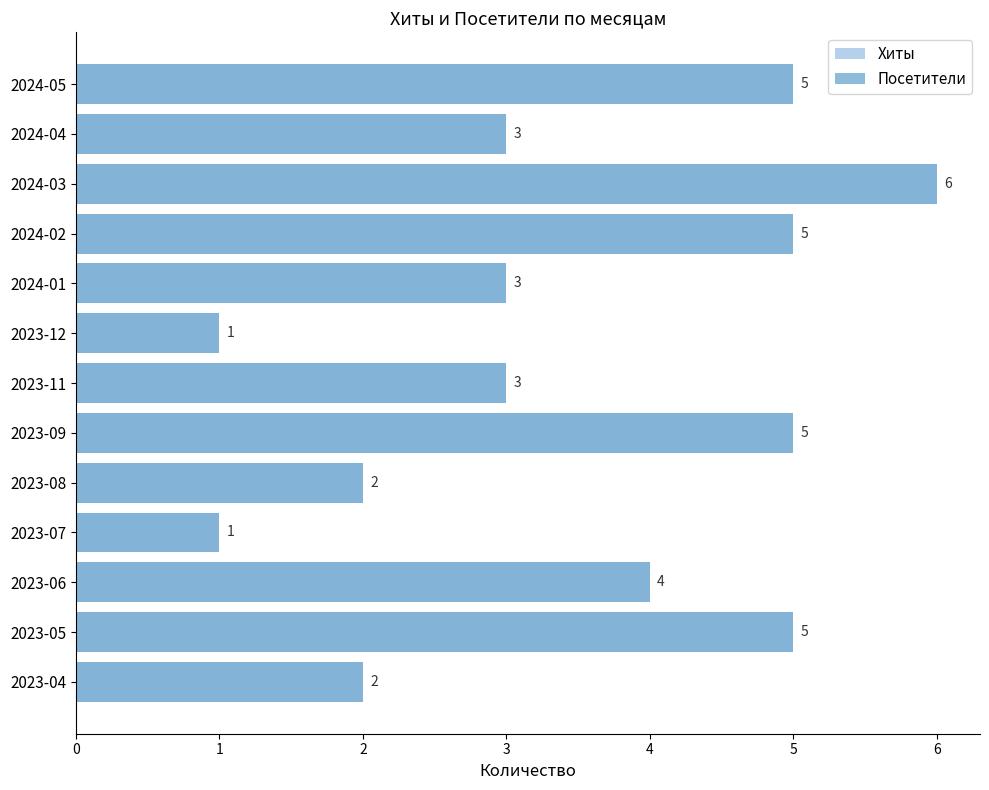

The Посетители series shows 5 at 2024-02. True or false?

True